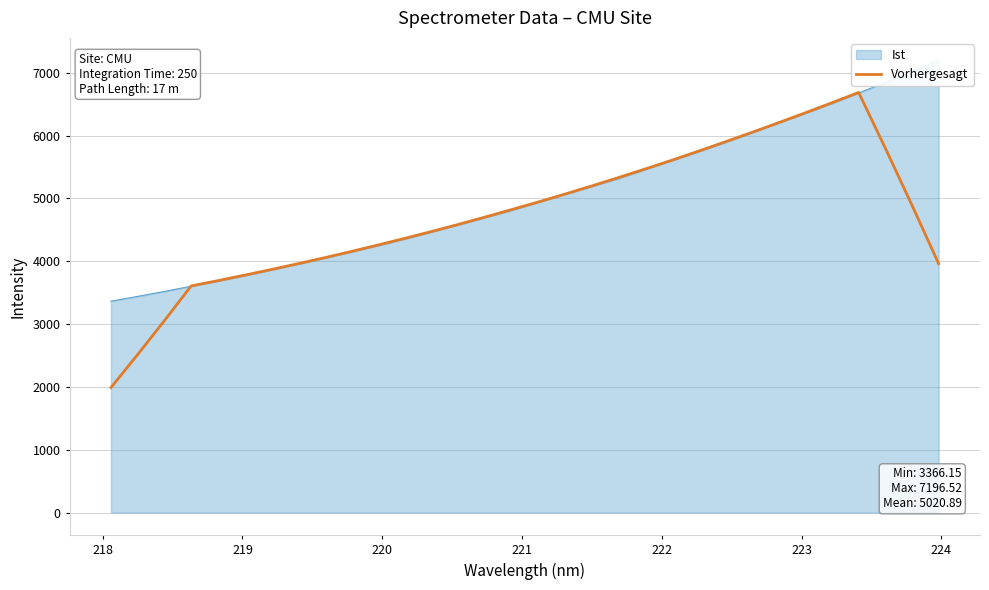

How many values exceed 4823?

16